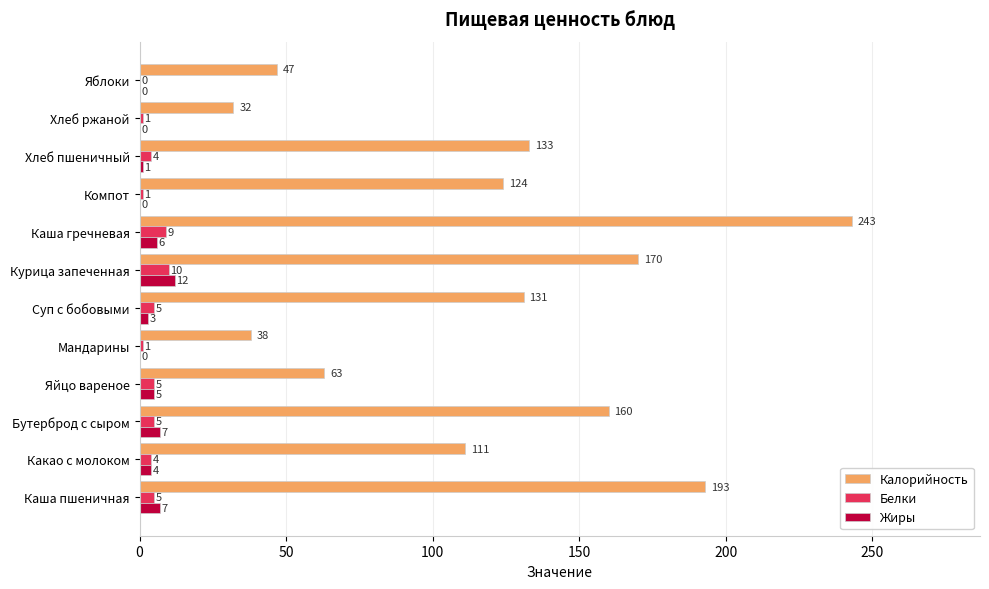

At which category is the sum across all series the highest?

Каша гречневая